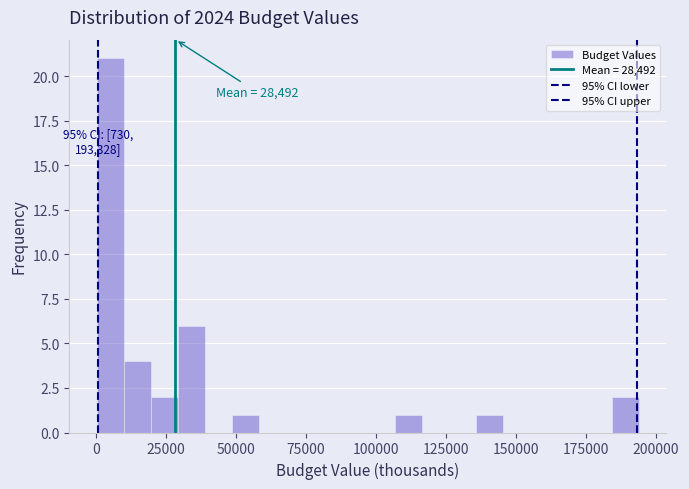

Read against the x-axis, roughly where is the centre of the tallest bar?

5000